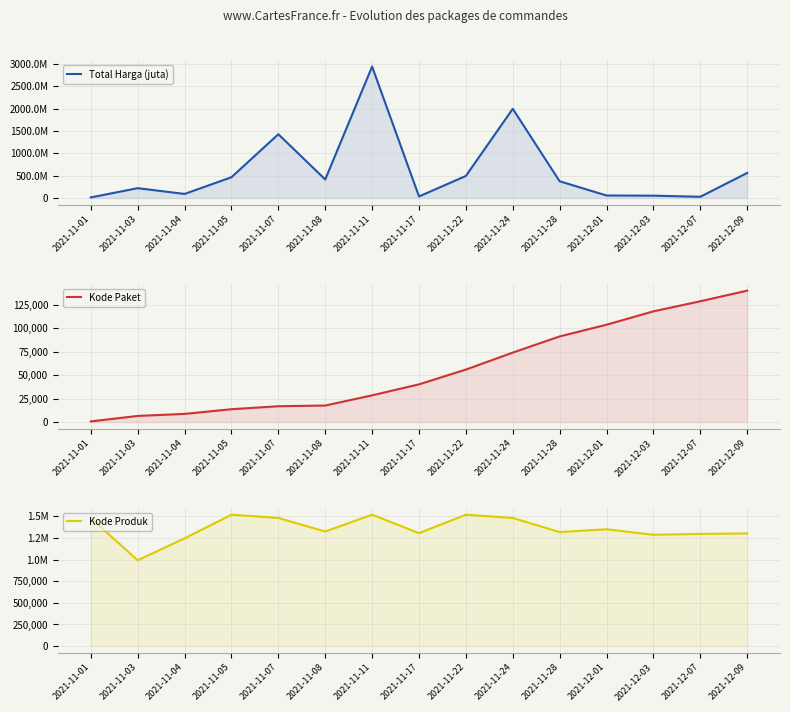

Which category has the lowest value in the Kode Produk series?

2021-11-03